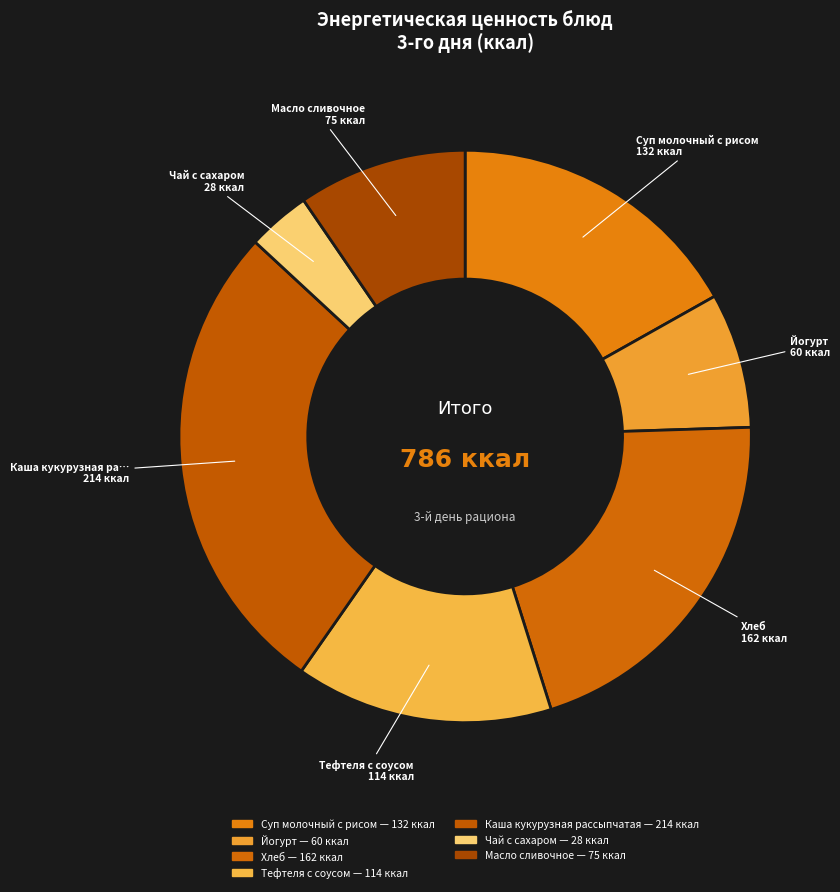

Combined, do Суп молочный с рисом and Масло сливочное account for over 50%?

No